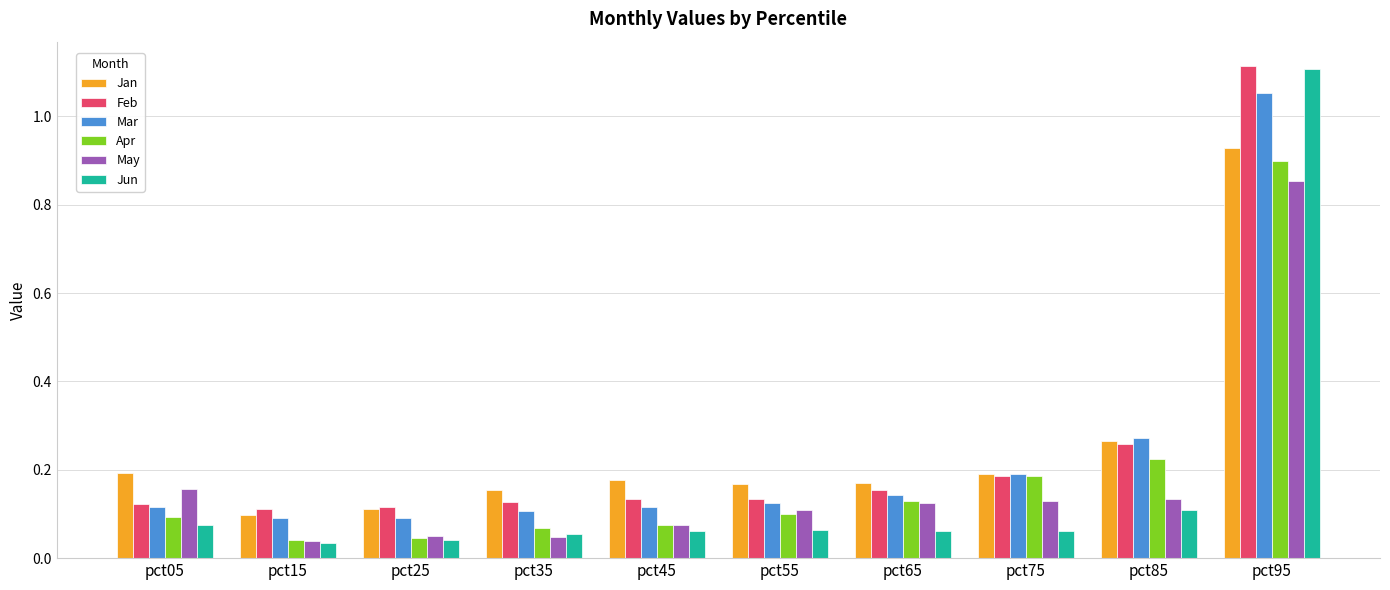

Does the chart contain stacked bars?

No